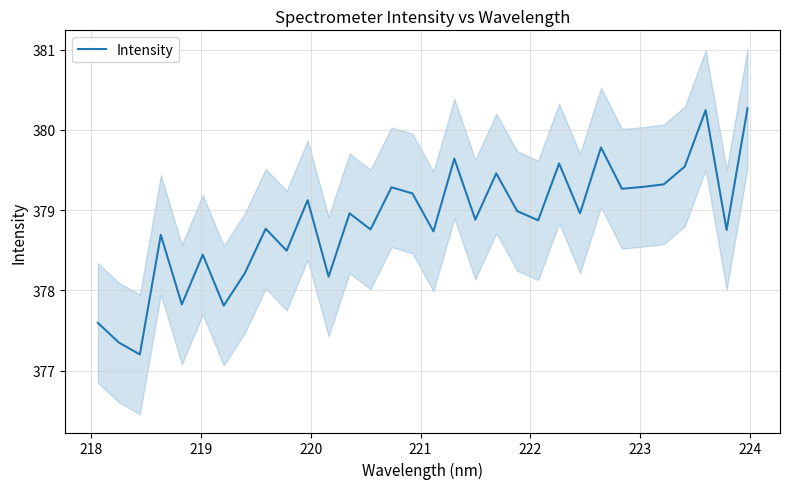

What is the highest value of the Intensity series?

380.3